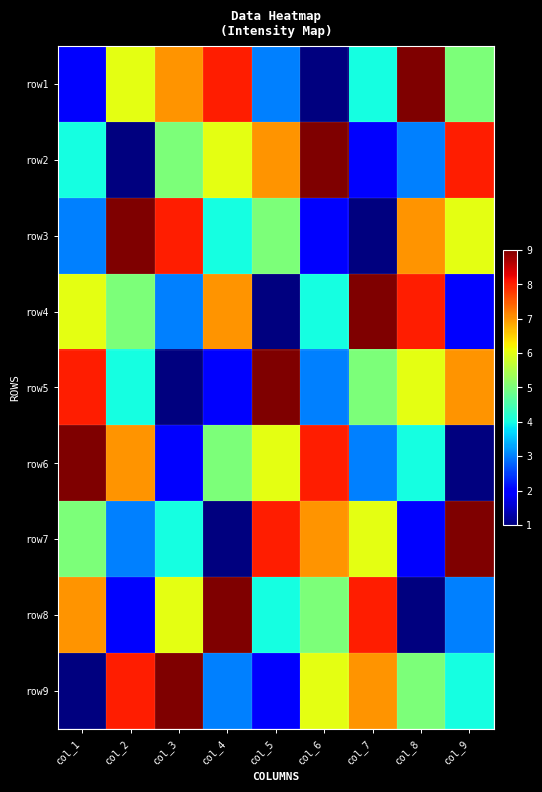

Reading left to right, extract all data points from this chart.

row1: col_1=2	col_2=6	col_3=7	col_4=8	col_5=3	col_6=1	col_7=4	col_8=9	col_9=5
row2: col_1=4	col_2=1	col_3=5	col_4=6	col_5=7	col_6=9	col_7=2	col_8=3	col_9=8
row3: col_1=3	col_2=9	col_3=8	col_4=4	col_5=5	col_6=2	col_7=1	col_8=7	col_9=6
row4: col_1=6	col_2=5	col_3=3	col_4=7	col_5=1	col_6=4	col_7=9	col_8=8	col_9=2
row5: col_1=8	col_2=4	col_3=1	col_4=2	col_5=9	col_6=3	col_7=5	col_8=6	col_9=7
row6: col_1=9	col_2=7	col_3=2	col_4=5	col_5=6	col_6=8	col_7=3	col_8=4	col_9=1
row7: col_1=5	col_2=3	col_3=4	col_4=1	col_5=8	col_6=7	col_7=6	col_8=2	col_9=9
row8: col_1=7	col_2=2	col_3=6	col_4=9	col_5=4	col_6=5	col_7=8	col_8=1	col_9=3
row9: col_1=1	col_2=8	col_3=9	col_4=3	col_5=2	col_6=6	col_7=7	col_8=5	col_9=4